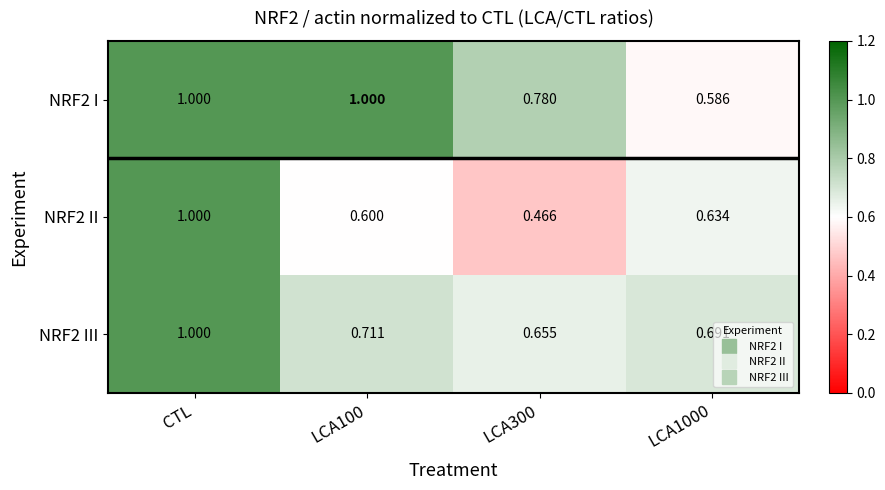

At which category is the sum across all series the highest?

CTL